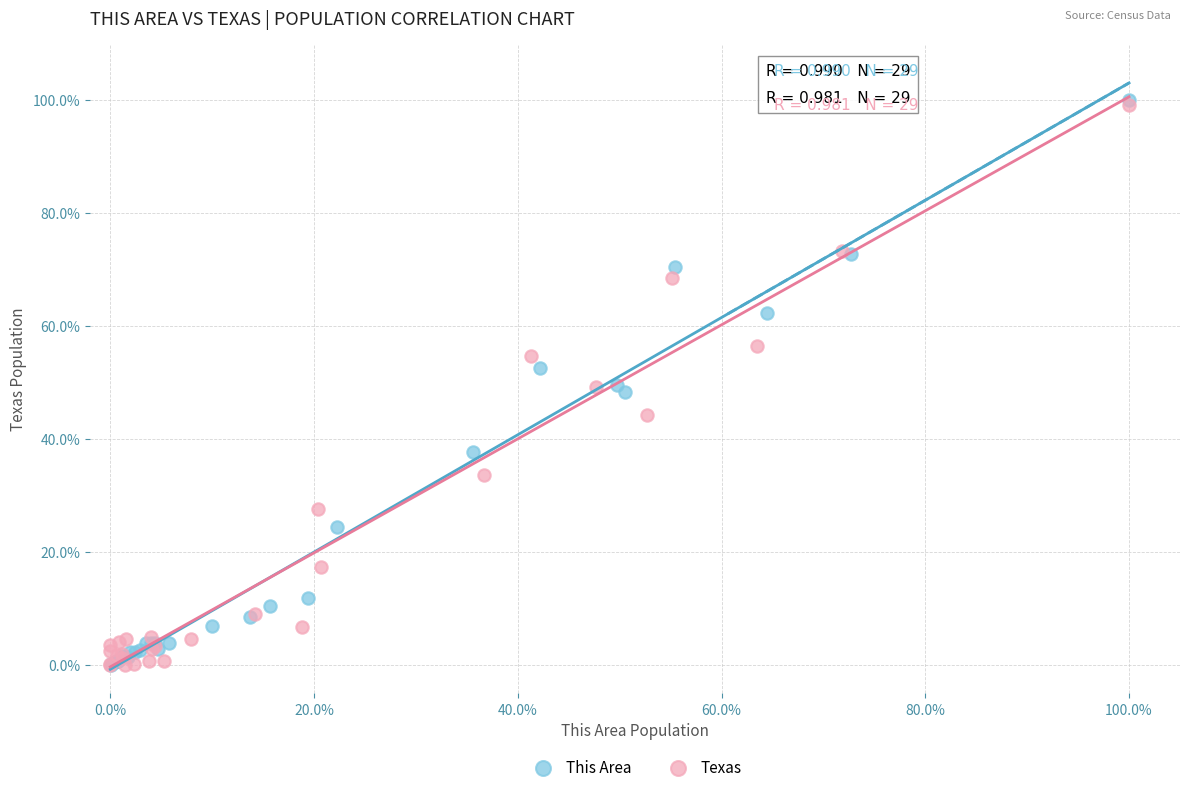

What are all the series names shown in the legend?

This Area, Texas